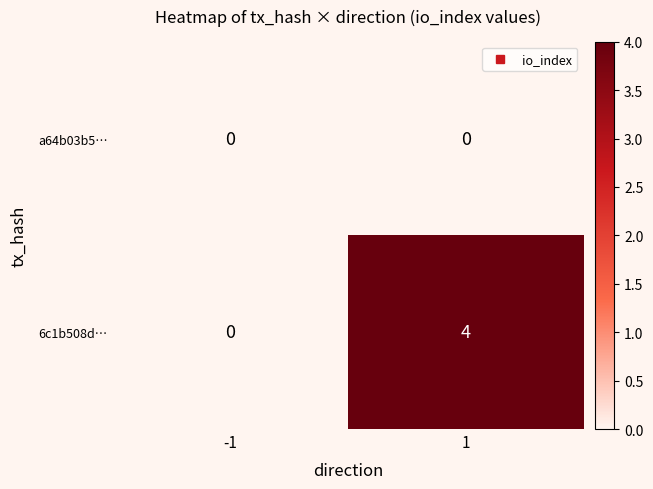

Which series has the largest total across all categories?

6c1b508d…